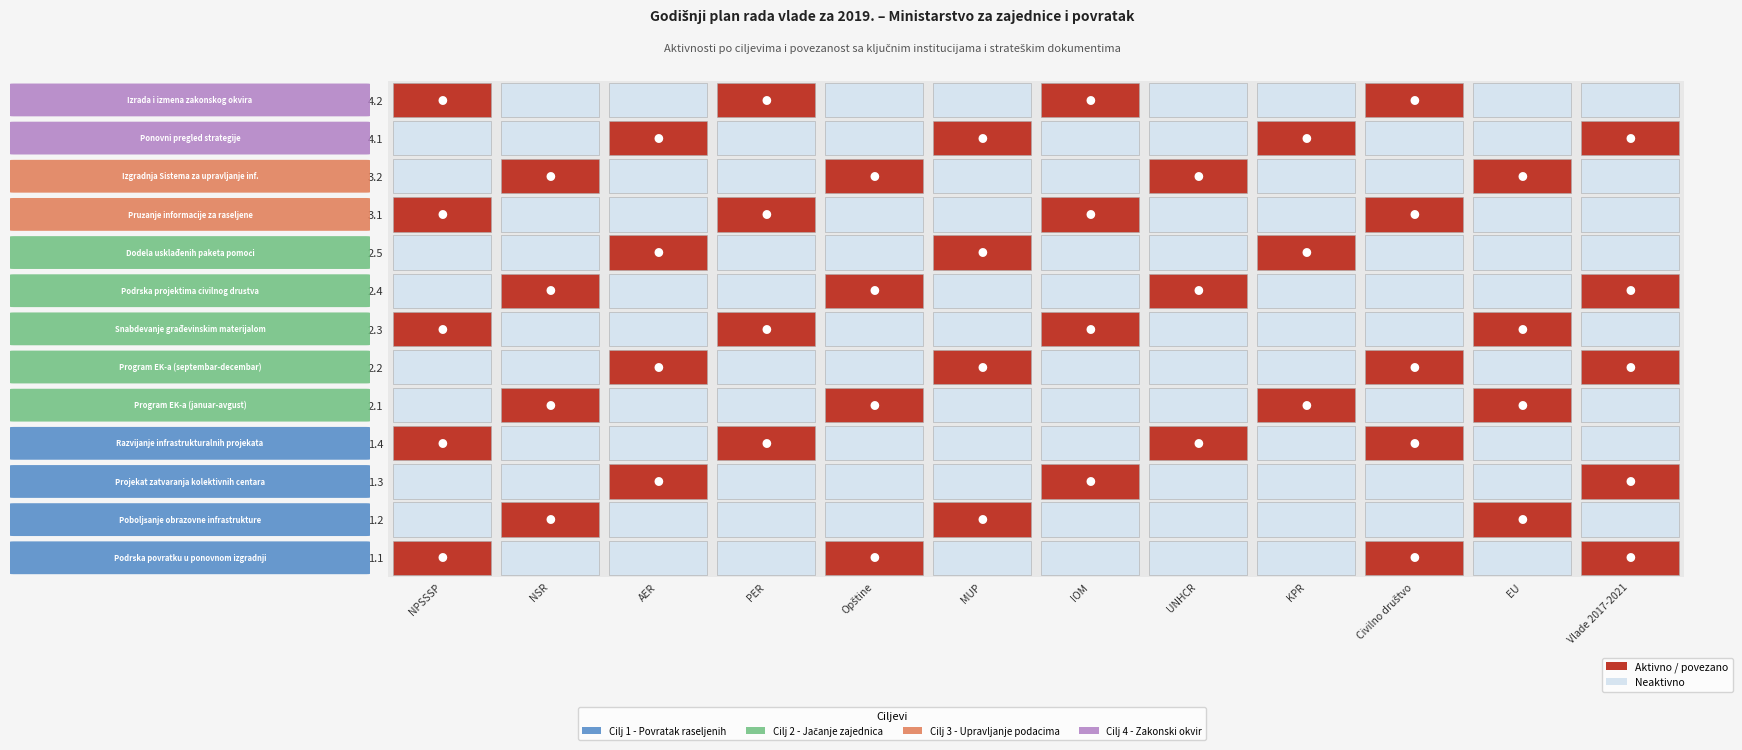

Reading left to right, transcribe all the data shown in this chart.

1.1: 1.1=1	1.2=0	1.3=0	1.4=0	2.1=1	2.2=0	2.3=0	2.4=0	2.5=0	3.1=1	3.2=0	4.1=1
1.2: 1.1=0	1.2=1	1.3=0	1.4=0	2.1=0	2.2=1	2.3=0	2.4=0	2.5=0	3.1=0	3.2=1	4.1=0
1.3: 1.1=0	1.2=0	1.3=1	1.4=0	2.1=0	2.2=0	2.3=1	2.4=0	2.5=0	3.1=0	3.2=0	4.1=1
1.4: 1.1=1	1.2=0	1.3=0	1.4=1	2.1=0	2.2=0	2.3=0	2.4=1	2.5=0	3.1=1	3.2=0	4.1=0
2.1: 1.1=0	1.2=1	1.3=0	1.4=0	2.1=1	2.2=0	2.3=0	2.4=0	2.5=1	3.1=0	3.2=1	4.1=0
2.2: 1.1=0	1.2=0	1.3=1	1.4=0	2.1=0	2.2=1	2.3=0	2.4=0	2.5=0	3.1=1	3.2=0	4.1=1
2.3: 1.1=1	1.2=0	1.3=0	1.4=1	2.1=0	2.2=0	2.3=1	2.4=0	2.5=0	3.1=0	3.2=1	4.1=0
2.4: 1.1=0	1.2=1	1.3=0	1.4=0	2.1=1	2.2=0	2.3=0	2.4=1	2.5=0	3.1=0	3.2=0	4.1=1
2.5: 1.1=0	1.2=0	1.3=1	1.4=0	2.1=0	2.2=1	2.3=0	2.4=0	2.5=1	3.1=0	3.2=0	4.1=0
3.1: 1.1=1	1.2=0	1.3=0	1.4=1	2.1=0	2.2=0	2.3=1	2.4=0	2.5=0	3.1=1	3.2=0	4.1=0
3.2: 1.1=0	1.2=1	1.3=0	1.4=0	2.1=1	2.2=0	2.3=0	2.4=1	2.5=0	3.1=0	3.2=1	4.1=0
4.1: 1.1=0	1.2=0	1.3=1	1.4=0	2.1=0	2.2=1	2.3=0	2.4=0	2.5=1	3.1=0	3.2=0	4.1=1
4.2: 1.1=1	1.2=0	1.3=0	1.4=1	2.1=0	2.2=0	2.3=1	2.4=0	2.5=0	3.1=1	3.2=0	4.1=0